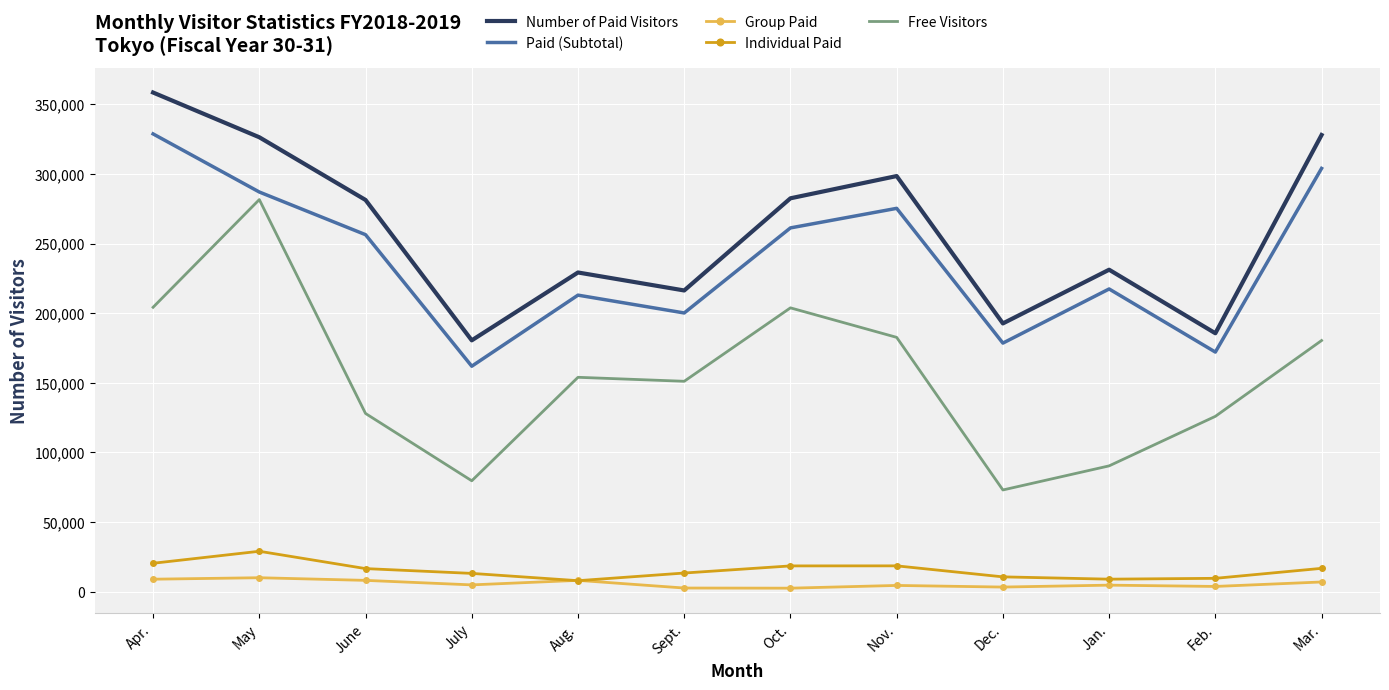

Between Sept. and Oct., which series saw the biggest shift?

Number of Paid Visitors